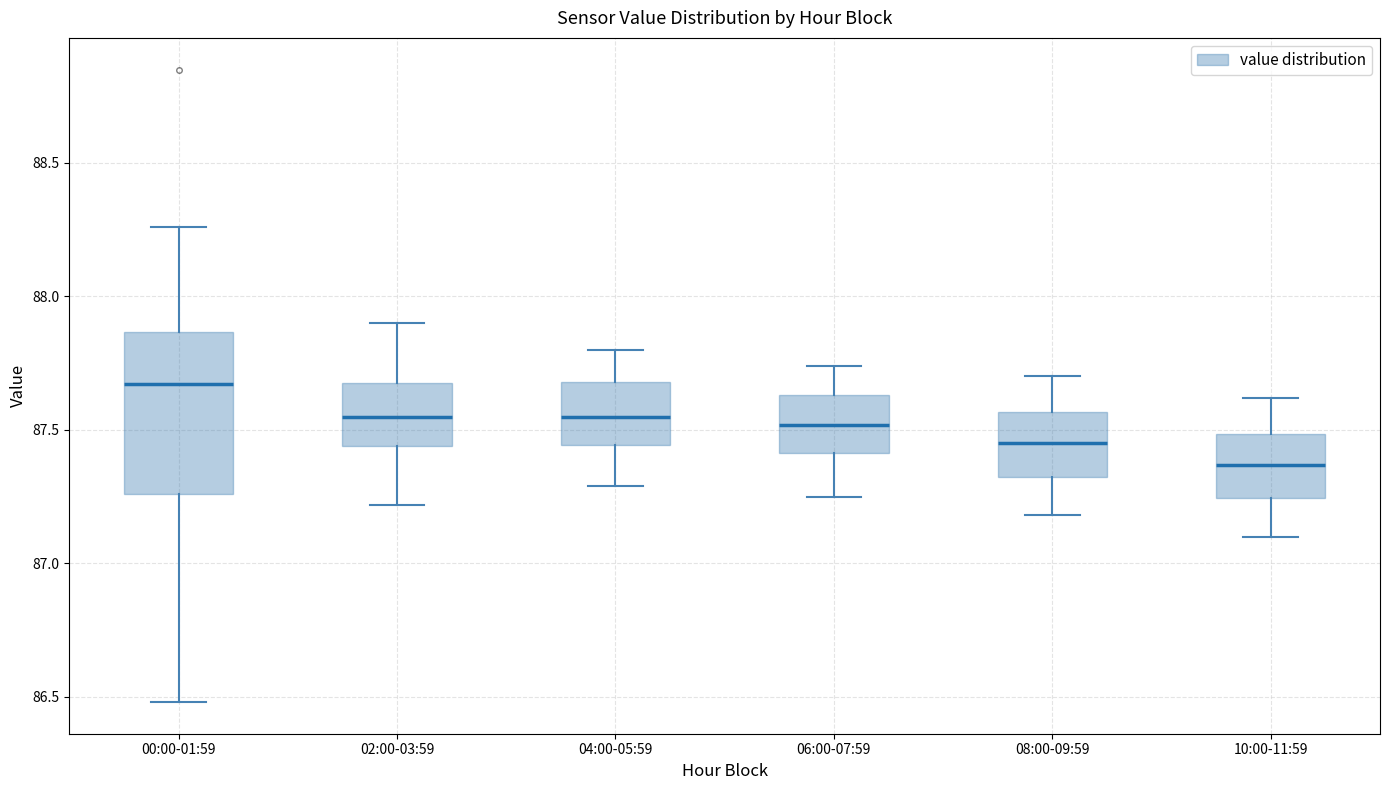

Where does the lower whisker of the box for 02:00-03:59 end on the y-axis? The values are not printed on the chart, so give them approximately, as read against the axis.

87.20